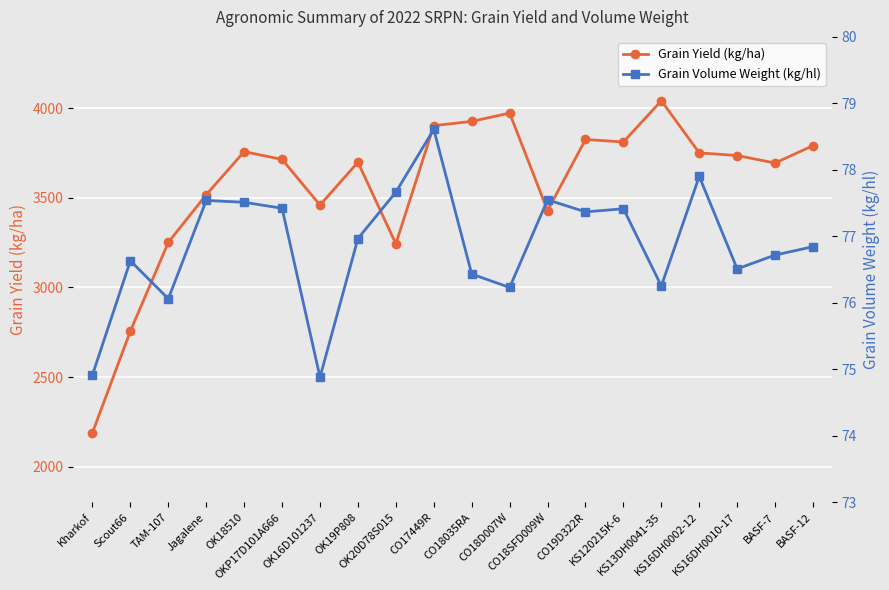

In Grain Yield (kg/ha), how many points are lower than both neighbors (excluding endpoints)?

5